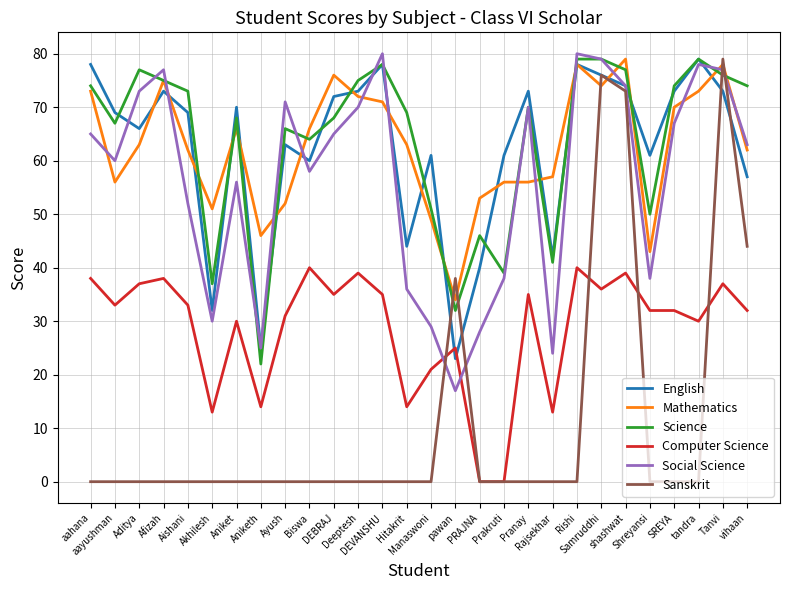

Which category has the lowest value in the Mathematics series?

pawan